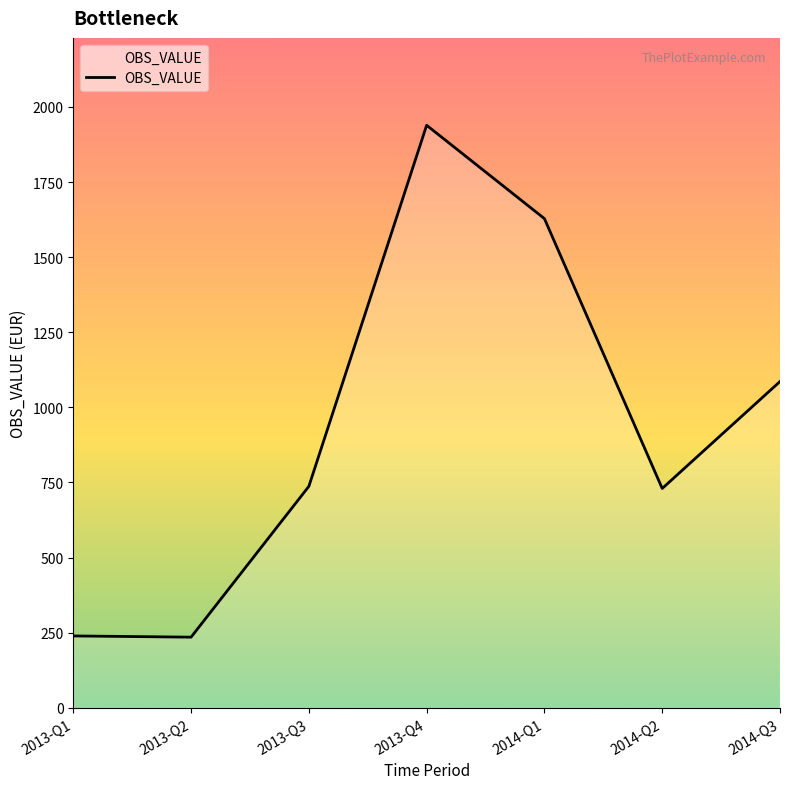

At which category does the data reach its first local peak?

2013-Q4